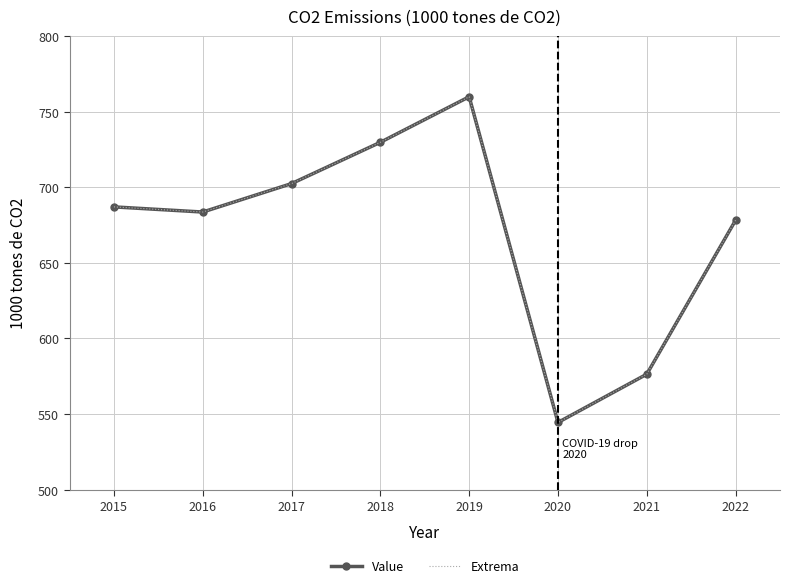

In Extrema, how many points are higher than both neighbors (excluding endpoints)?

1